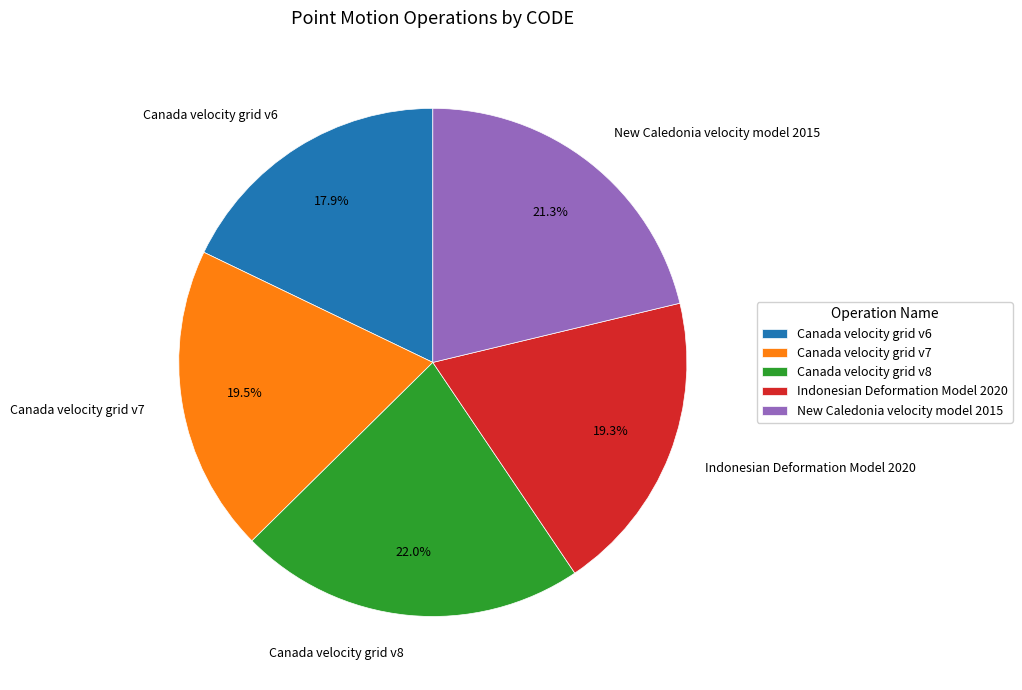

To the nearest percent, what is the difference between the Canada velocity grid v8 and New Caledonia velocity model 2015 slice percentages?

1%